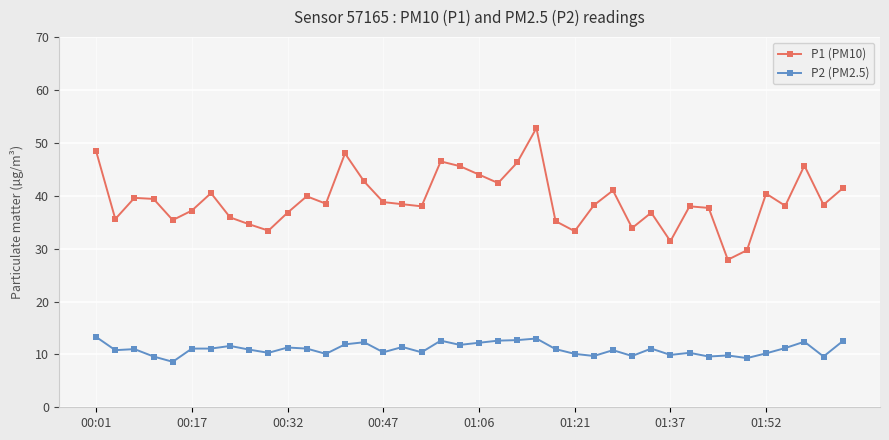

Rank the series by their maximum value, from lowest to highest.

P2 (PM2.5), P1 (PM10)